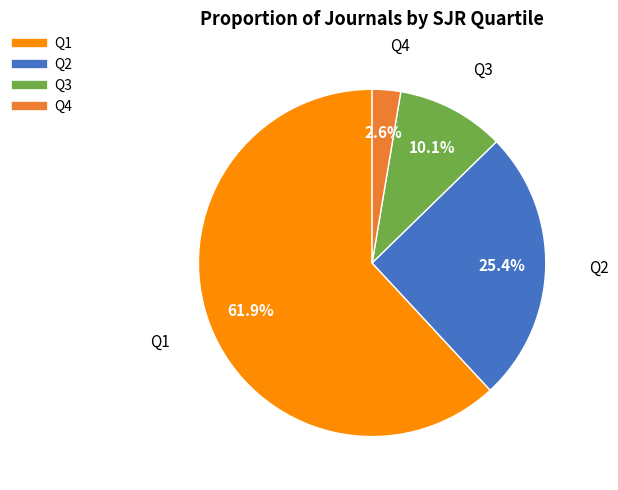

What portion of the pie excludes Q2?

74.6%